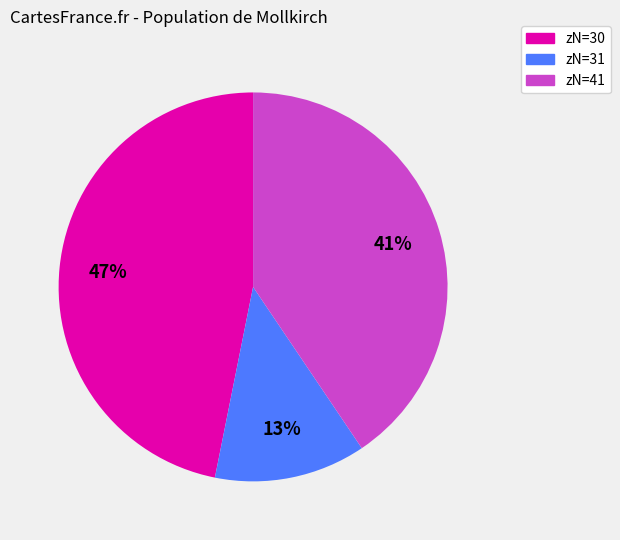

The zN=31 slice represents 27% of the pie. True or false?

False